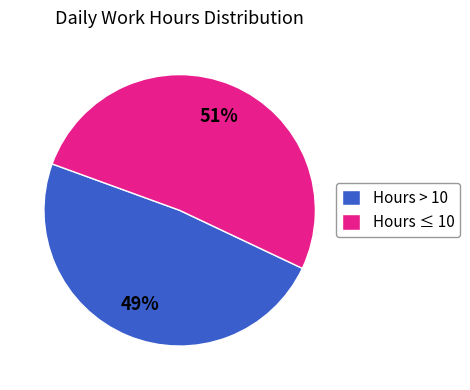

To the nearest percent, what percentage of the pie is Hours > 10?

49%